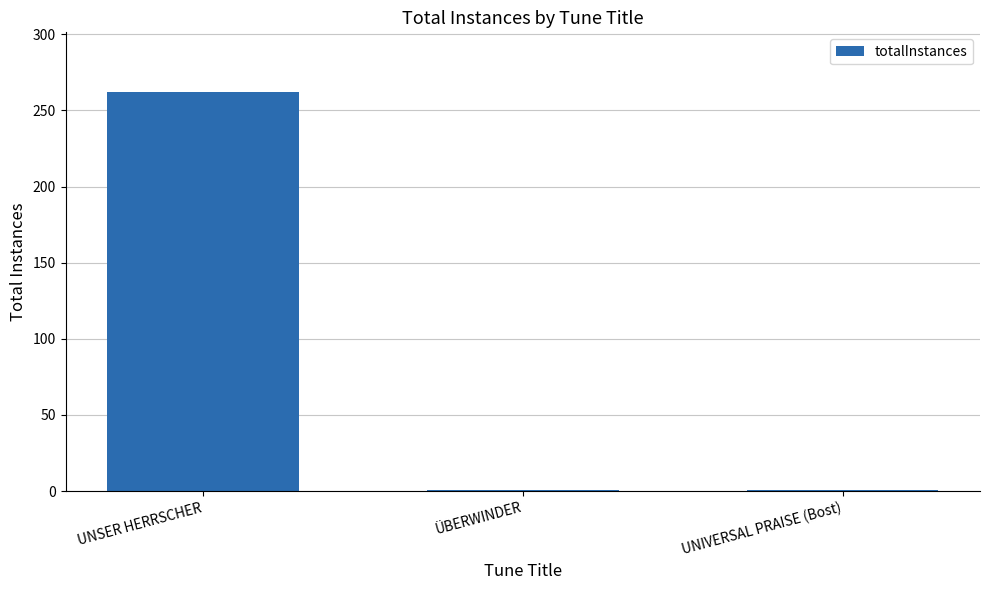

The chart shows a value of 1 at ÜBERWINDER. True or false?

True